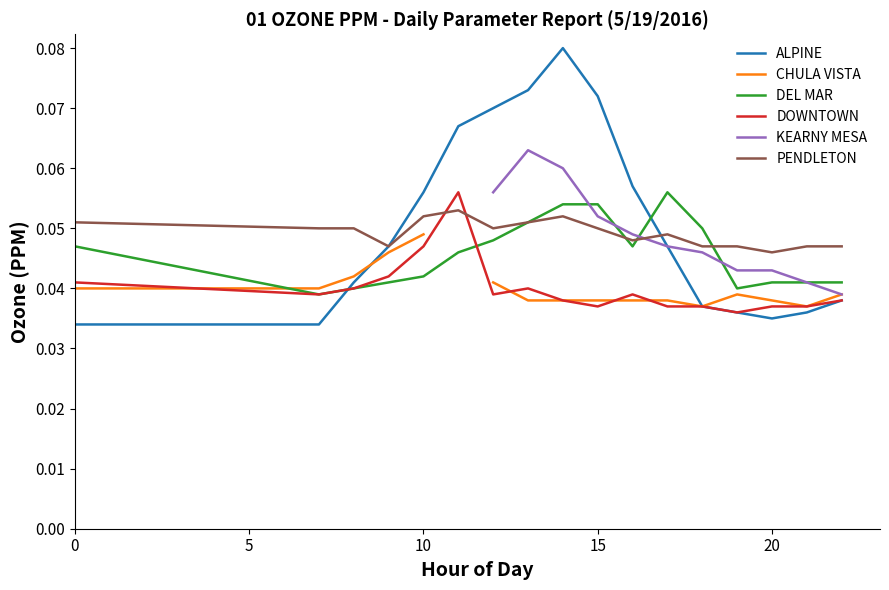

True or false: ALPINE and DEL MAR cross at least once.

True